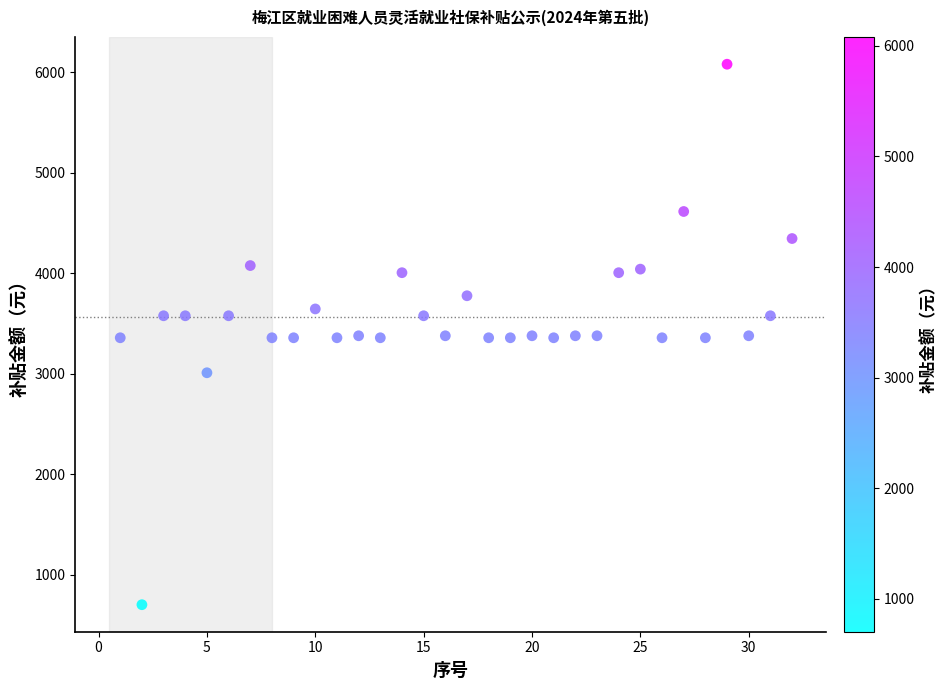

What is the range of X values (max minus min)?

31.0